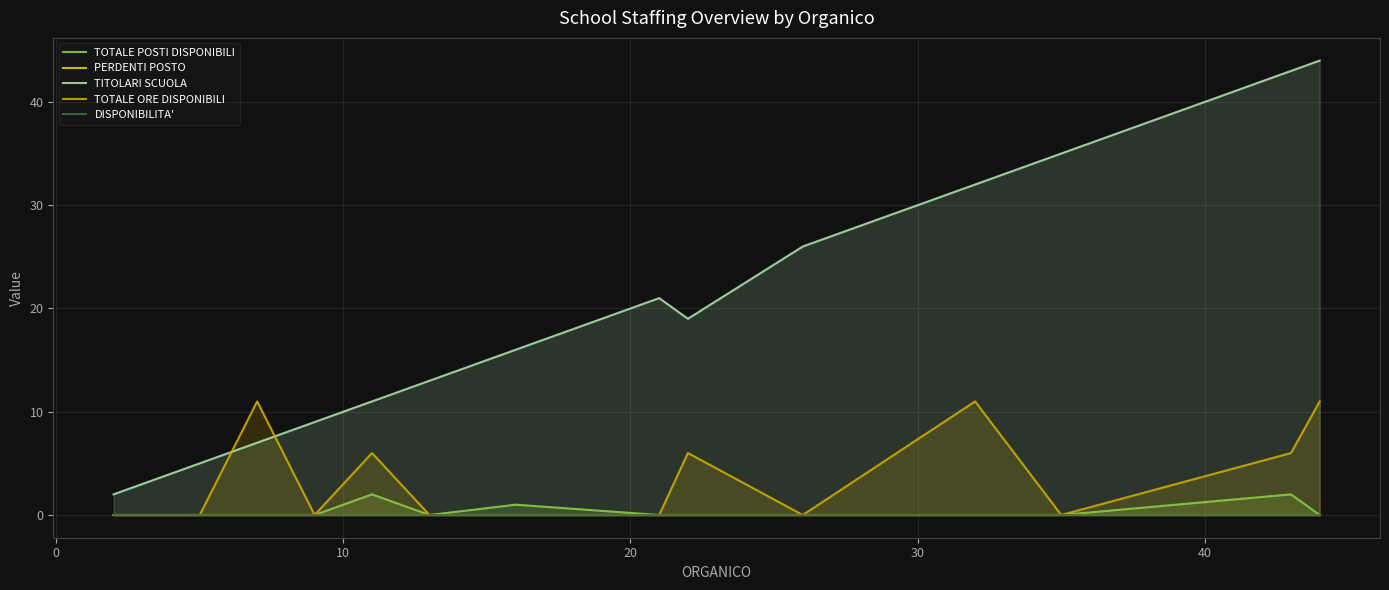

How many intersections are there between TOTALE ORE DISPONIBILI and TITOLARI SCUOLA?

2